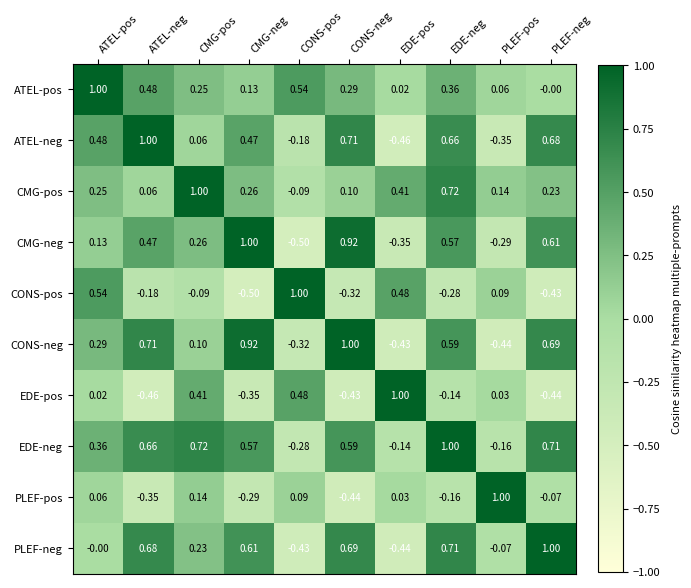

At which label does CMG-pos reach its peak?

CMG-pos